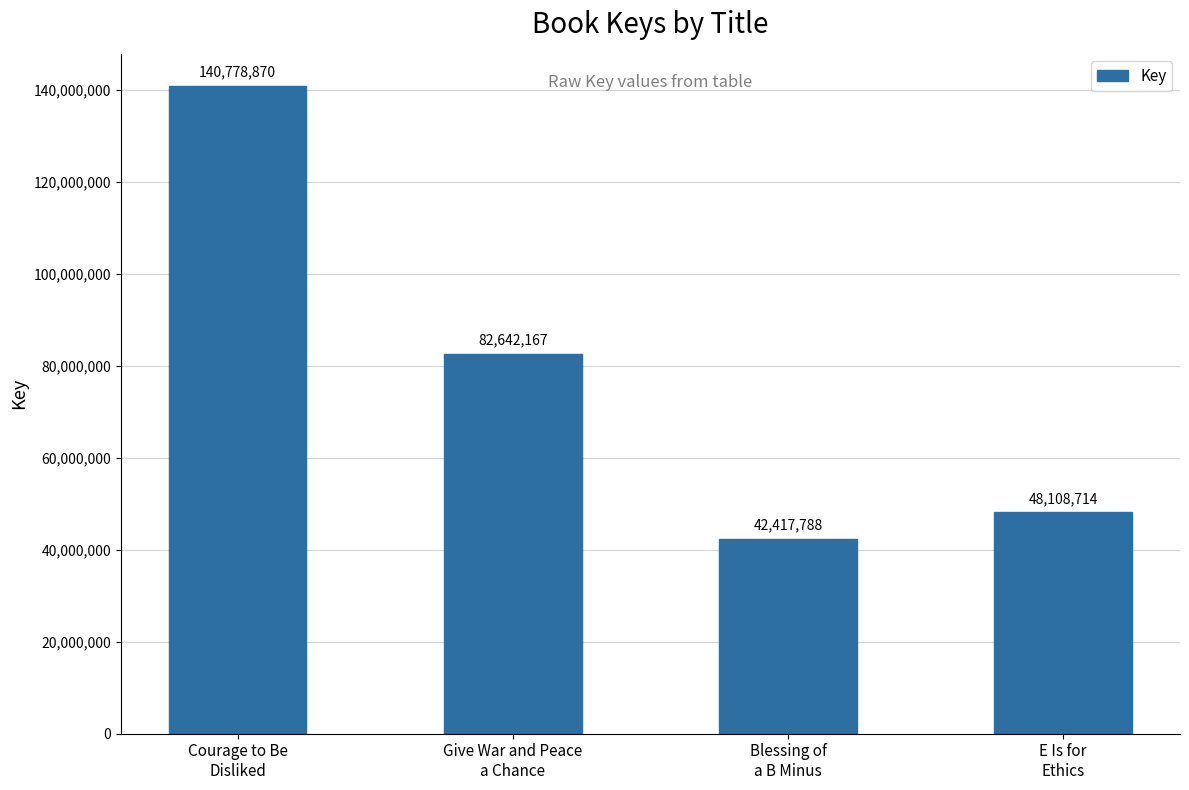

Reading left to right, what are all the values shown in this chart?

Courage to Be
Disliked=140778870	Give War and Peace
a Chance=82642167	Blessing of
a B Minus=42417788	E Is for
Ethics=48108714